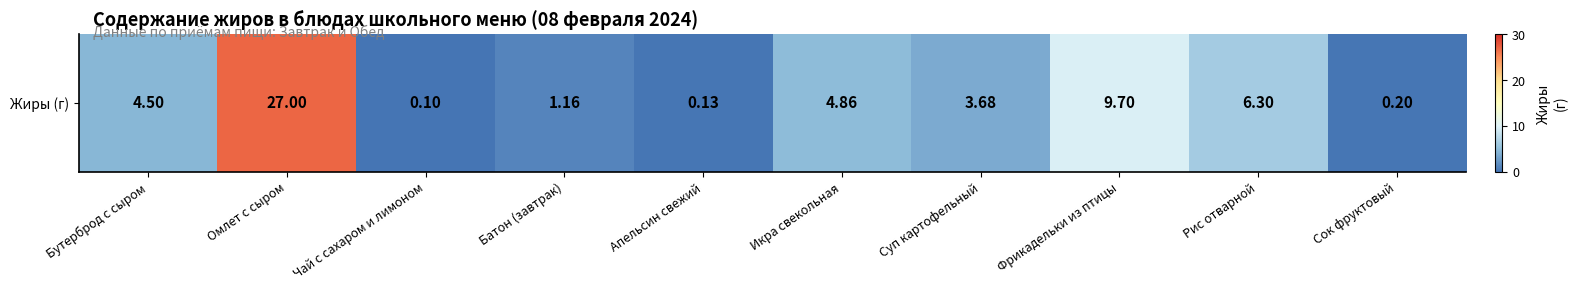

How many data points are less than 4?

5